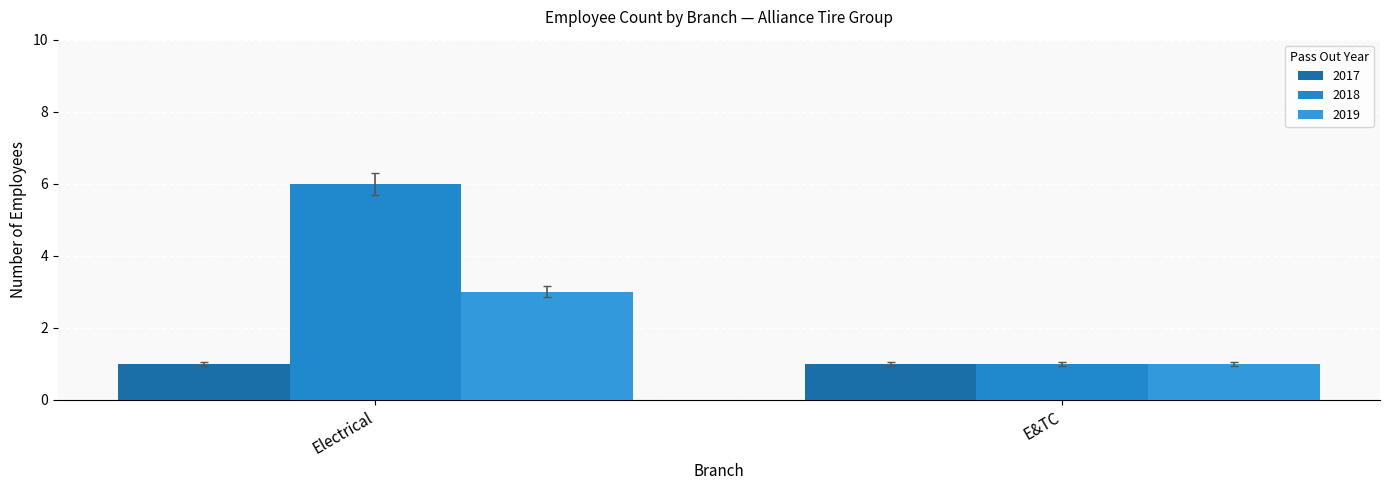

Between E&TC and Electrical, which is larger?

Electrical